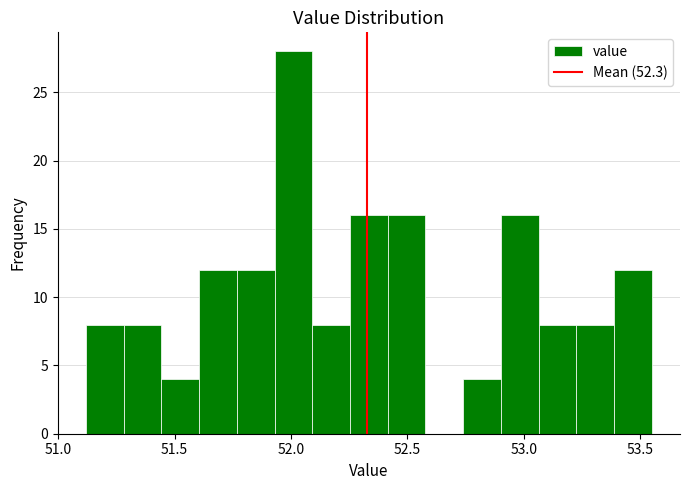

Around what value on the x-axis is the tallest bar? Give the approximate position of its centre, as read against the axis.

52.00